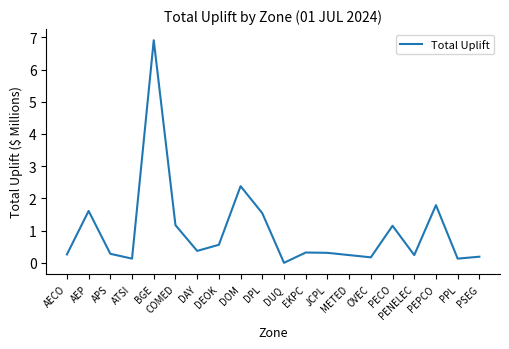

What position from the left is PEPCO?

18